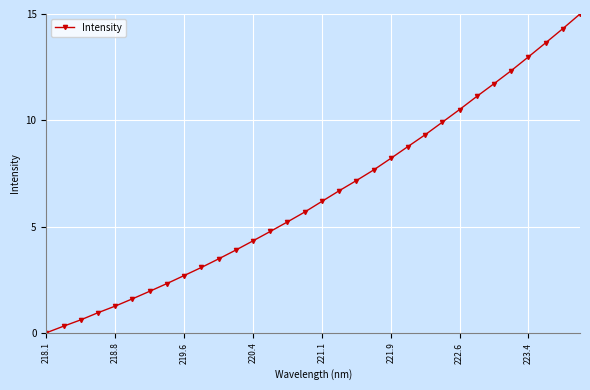

What is the sum of all values?

207.6